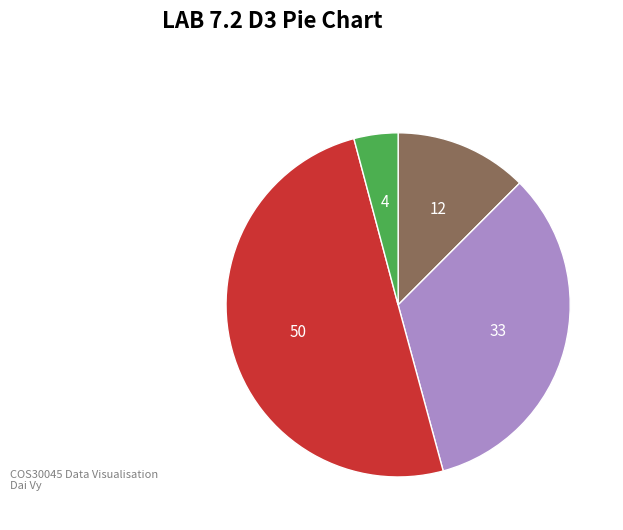

Count the number of slices in the pie.

4